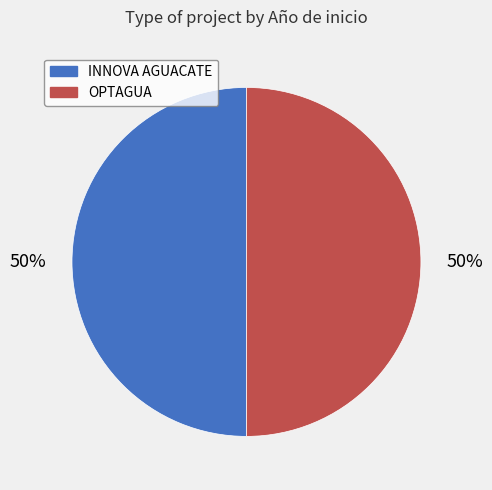

What percentage is the OPTAGUA slice, to the nearest percent?

50%